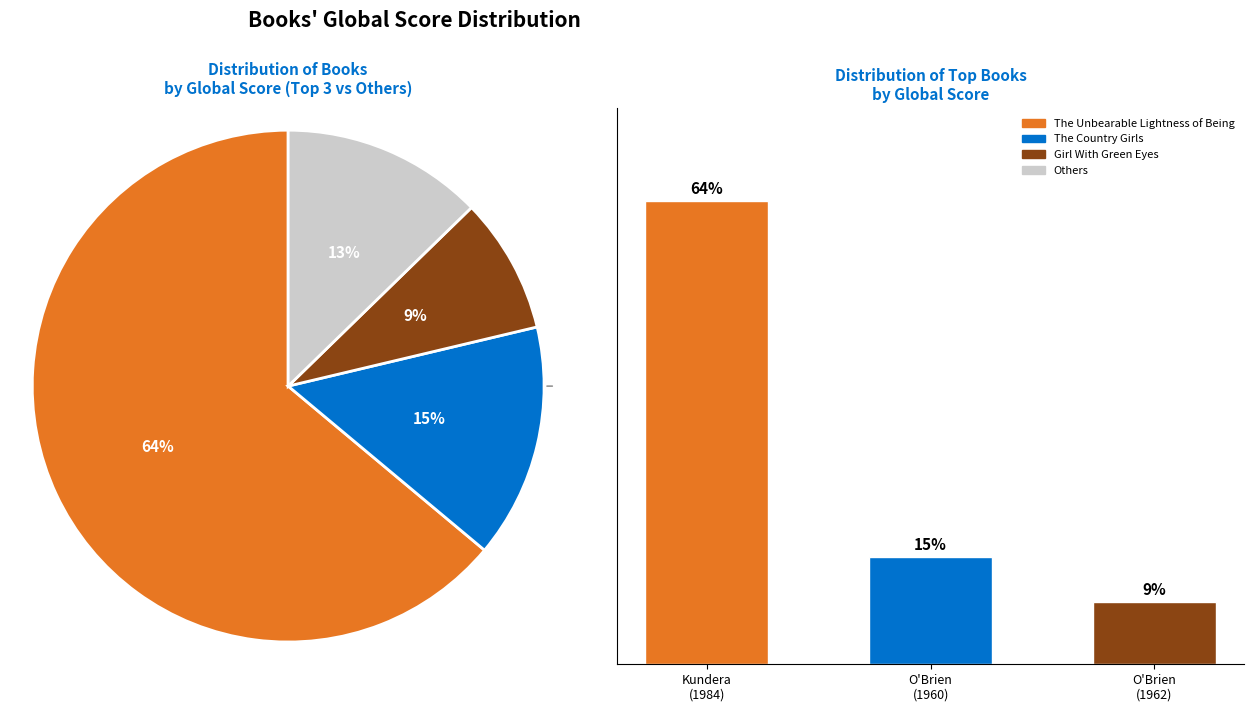

Which slice is the largest?

The Unbearable Lightness of Being